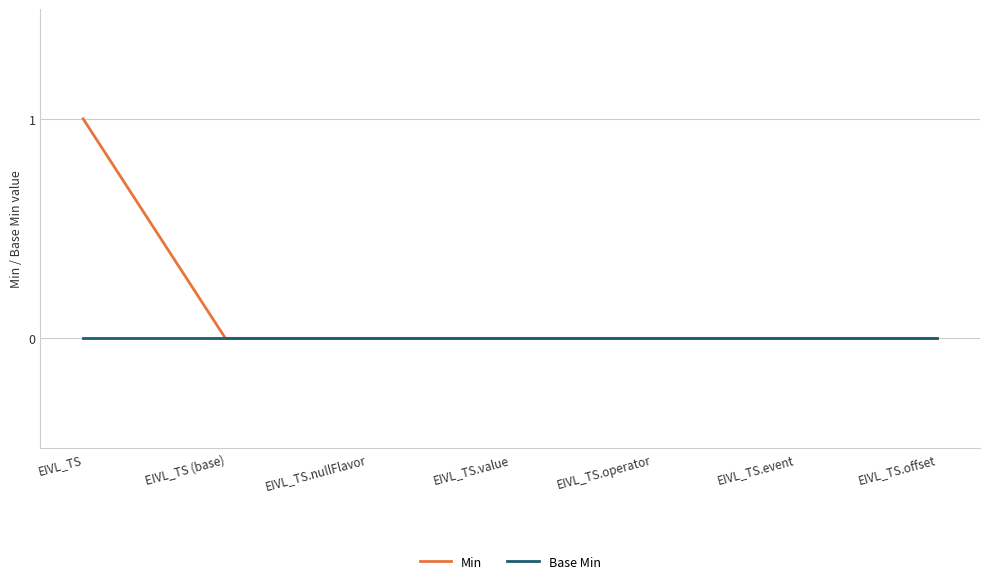

List the series in order of their overall mean, highest first.

Min, Base Min